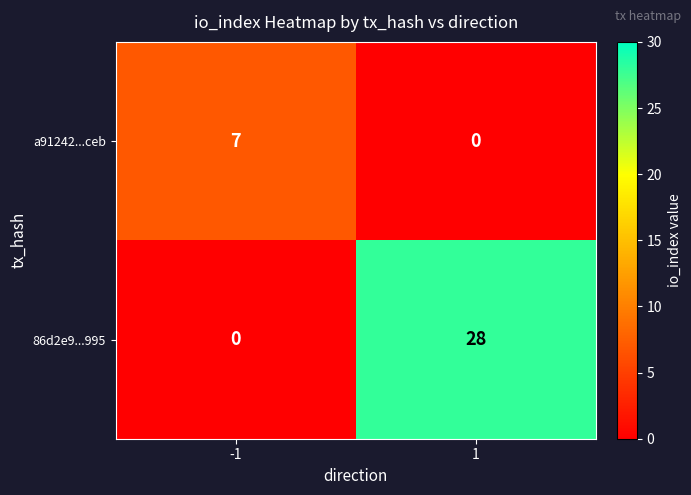

What is the maximum value shown in the chart?

28